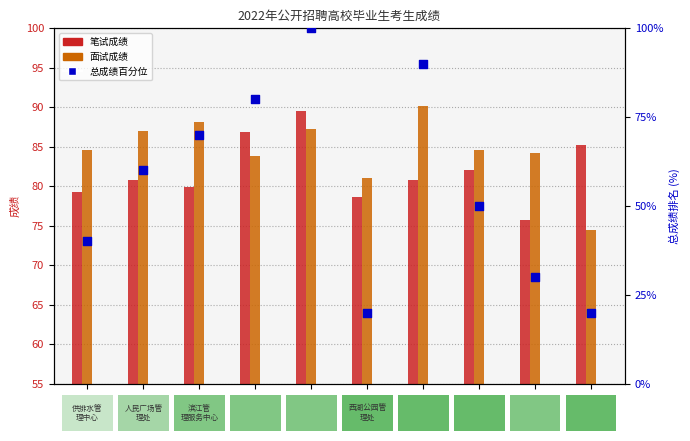

Which series reaches the maximum Y coordinate?

总成绩百分位